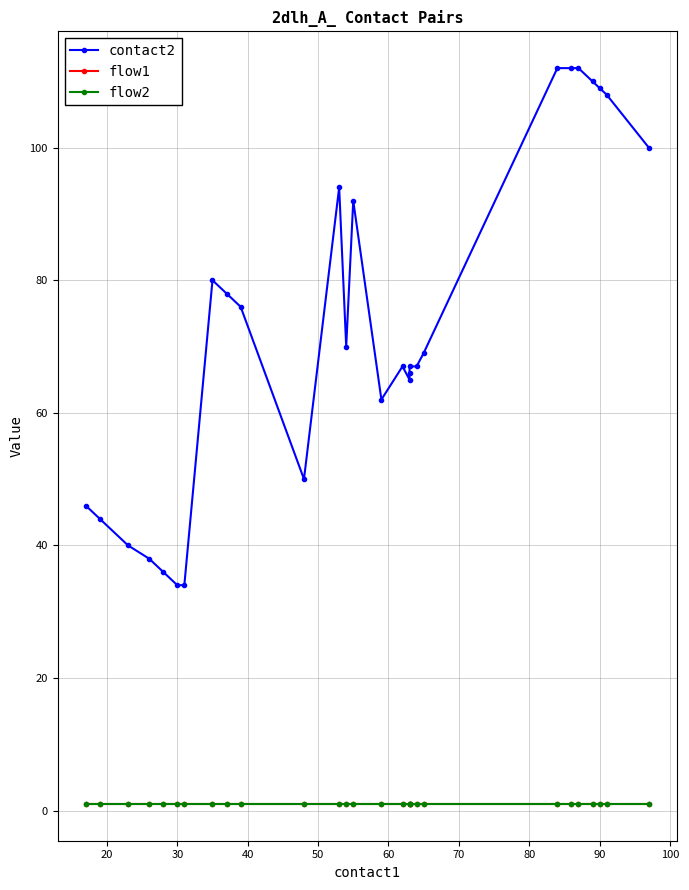

True or false: flow1 and flow2 cross at least once.

False